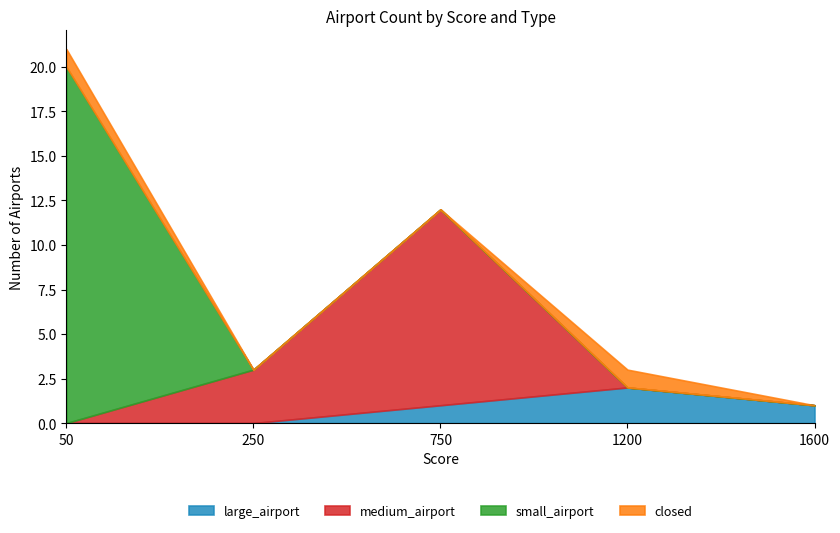

At which category is the sum across all series the highest?

50